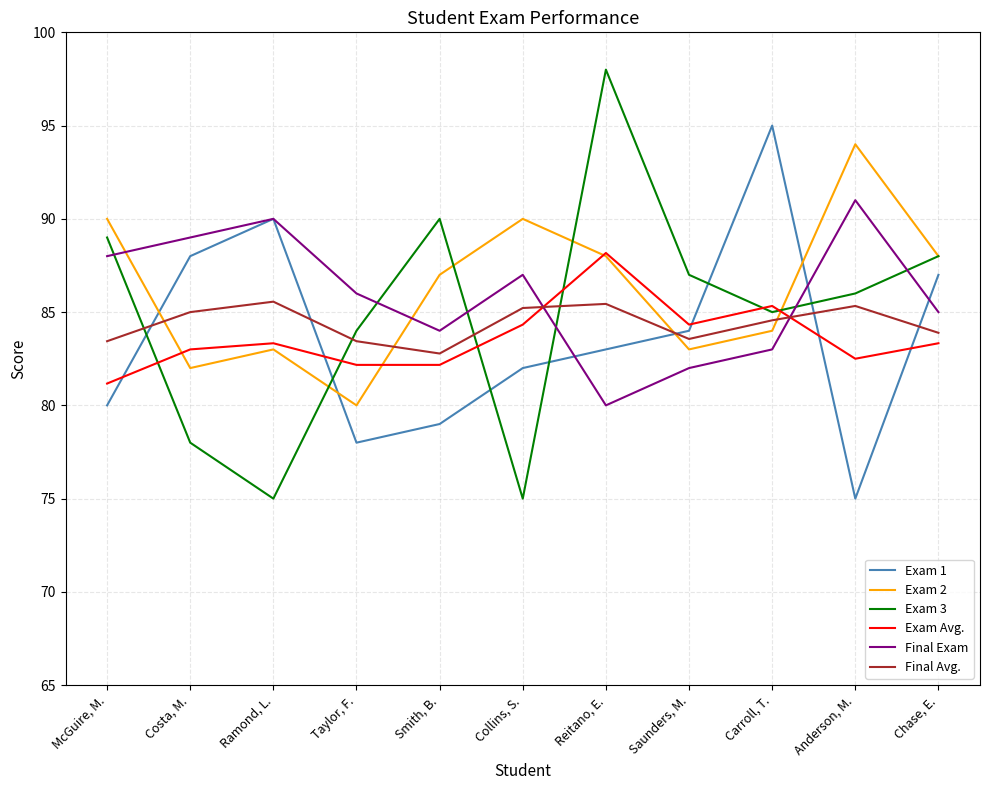

At which category does Exam 1 reach its first local valley?

Taylor, F.